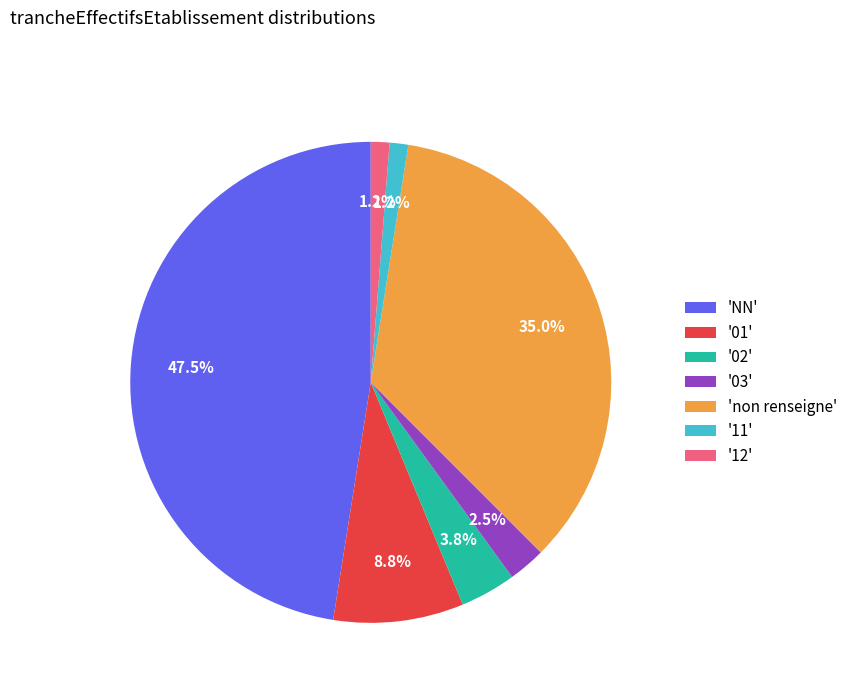

Count the number of slices in the pie.

7